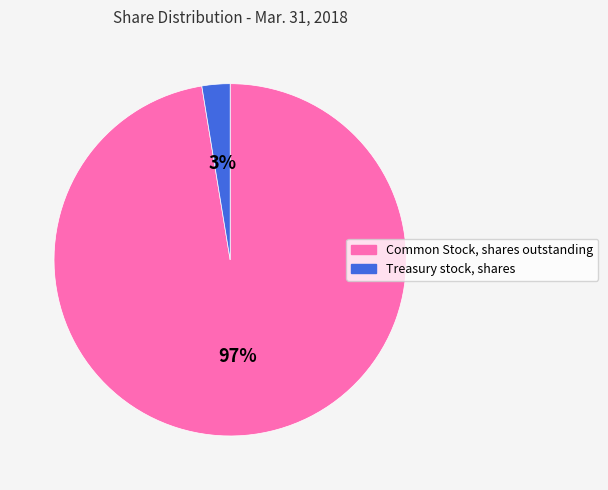

Is it true that Common Stock, shares outstanding is 97% of the pie?

True